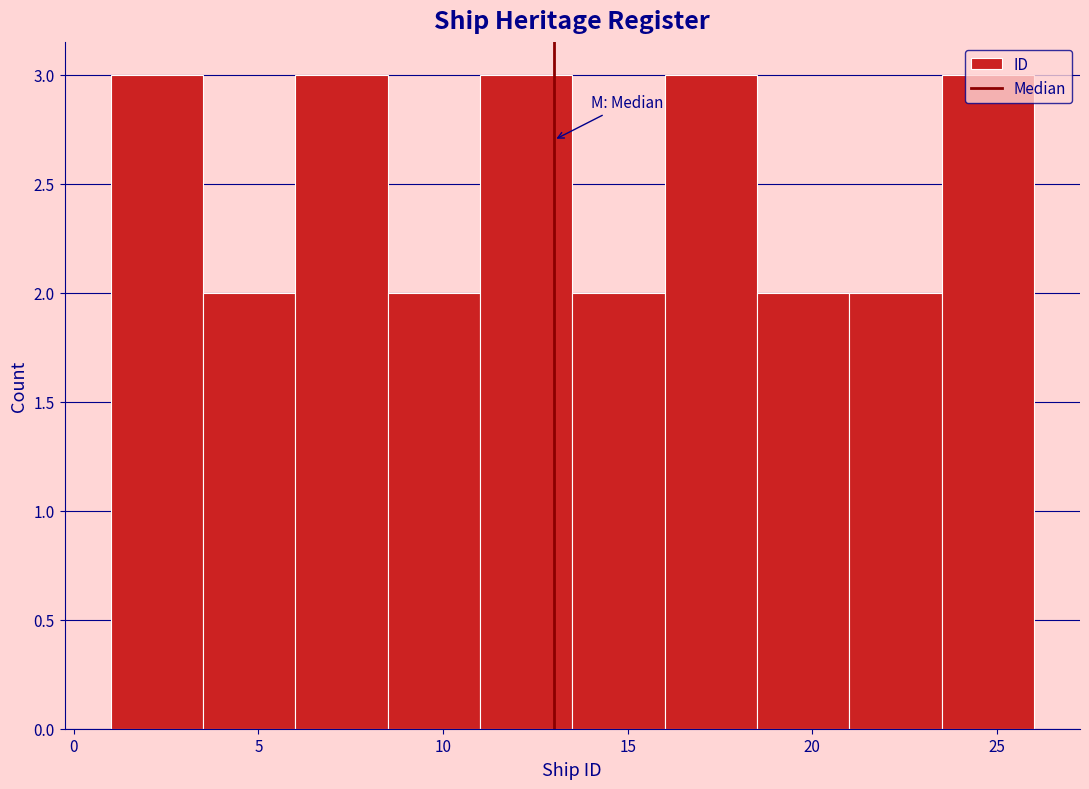

Reading left to right, transcribe this chart: for each bar, give the range it covers on the x-axis and its height. The values are not printed on the chart, so give them approximately, as read against the axis.

1.0 to 3.5: 3
3.5 to 6.0: 2
6.0 to 8.5: 3
8.5 to 11.0: 2
11.0 to 13.5: 3
13.5 to 16.0: 2
16.0 to 18.5: 3
18.5 to 21.0: 2
21.0 to 23.5: 2
23.5 to 26.0: 3